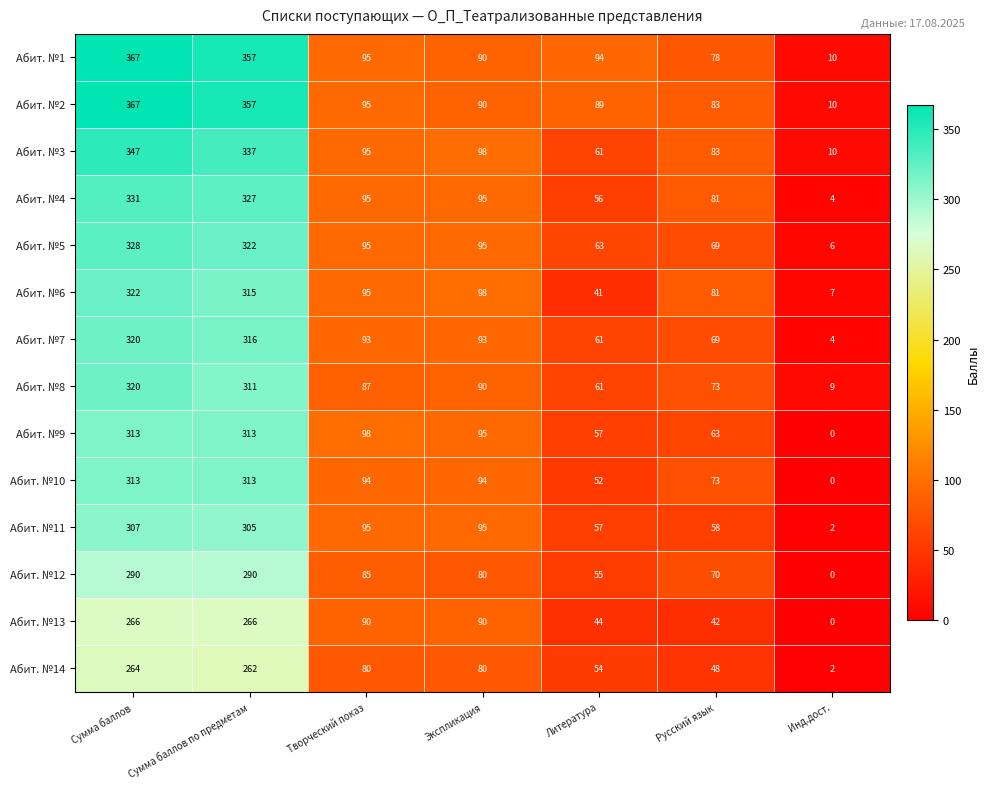

Which label corresponds to the largest value in the chart?

Сумма баллов